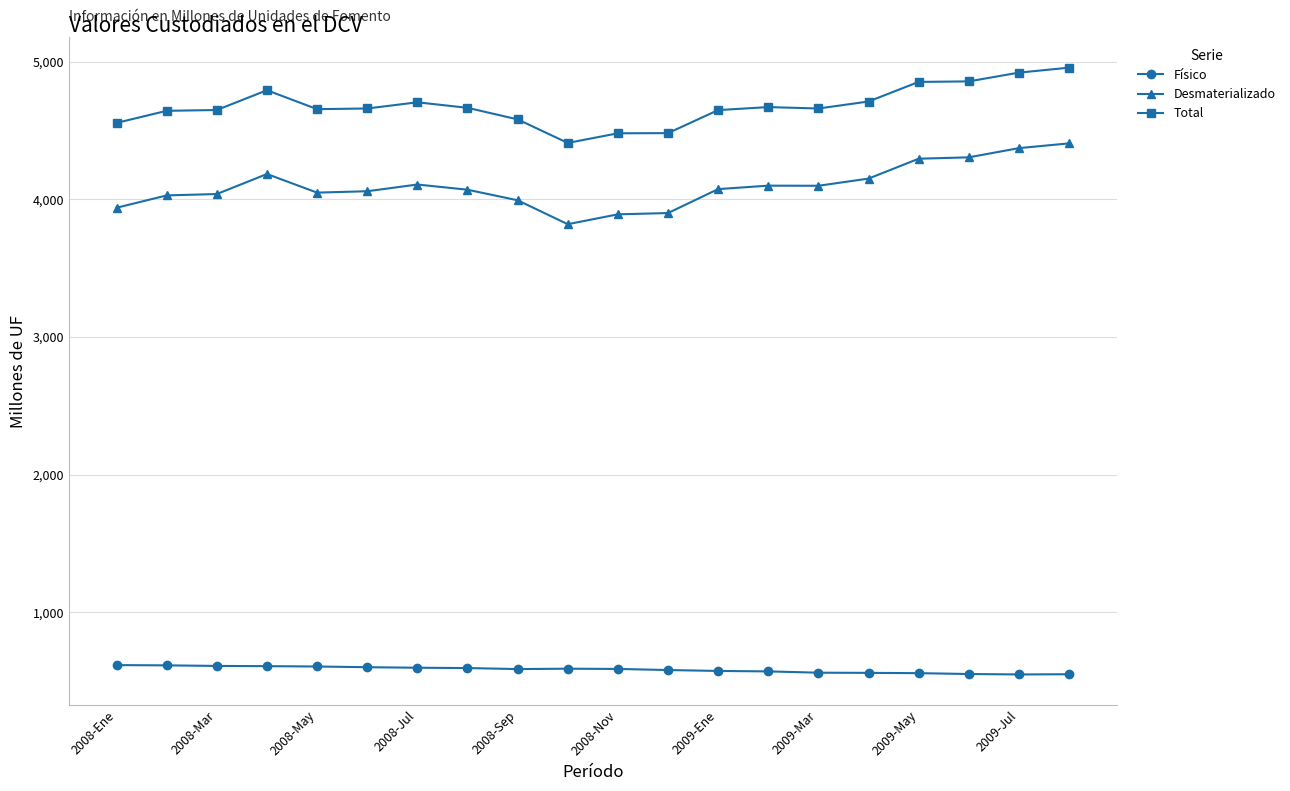

Is this an area chart (filled region under the line)?

No